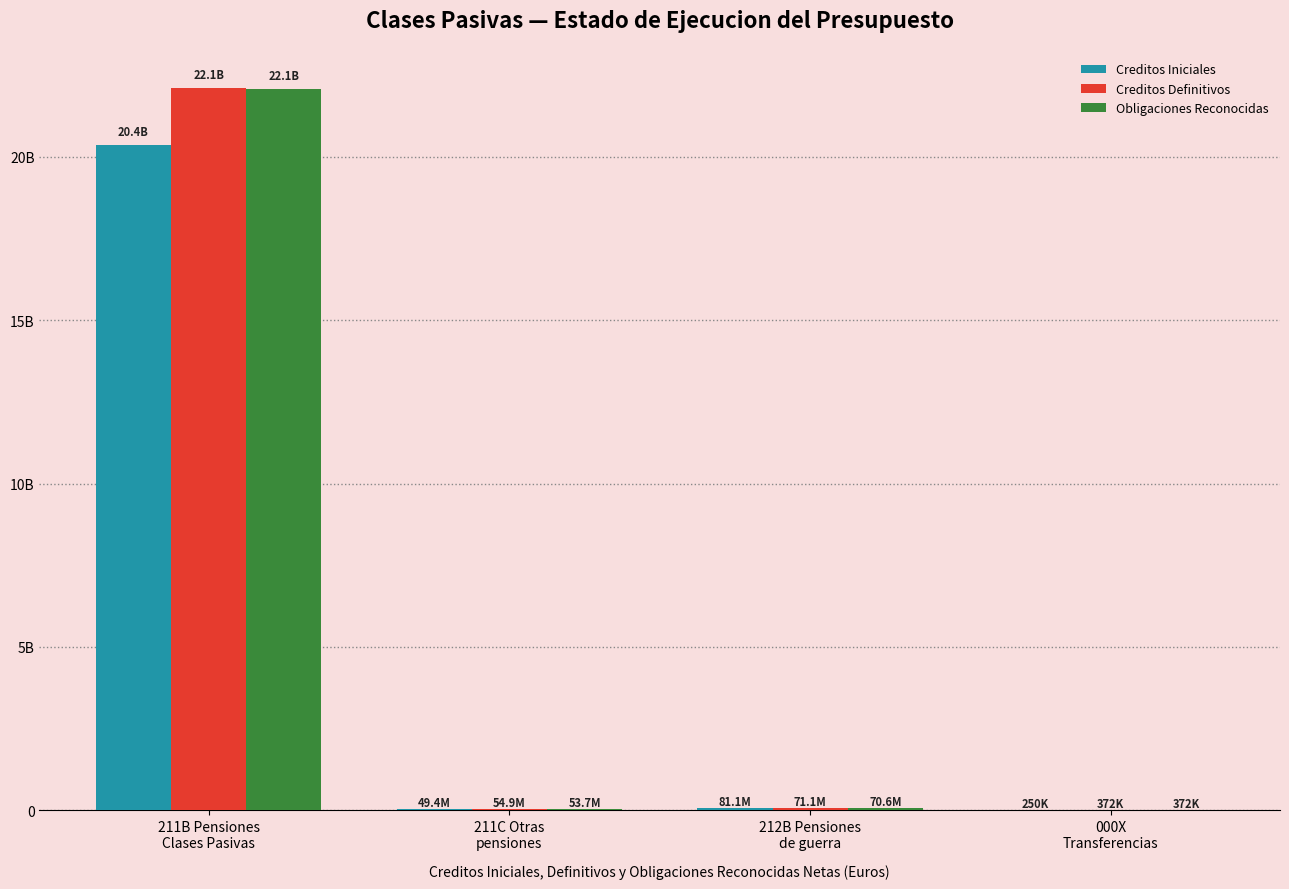

Reading left to right, what are all the values shown in this chart?

Creditos Iniciales: 20369000890.0	49447740.0	81093930.0	249750.0
Creditos Definitivos: 22095500890.0	54947740.0	71093930.0	372000.0
Obligaciones Reconocidas: 22070574191.1	53650212.5	70588103.6	372000.0